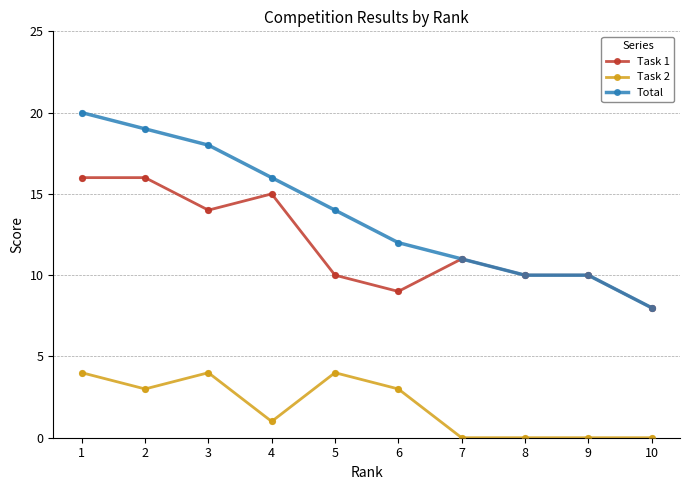

At which category is the sum across all series the highest?

1